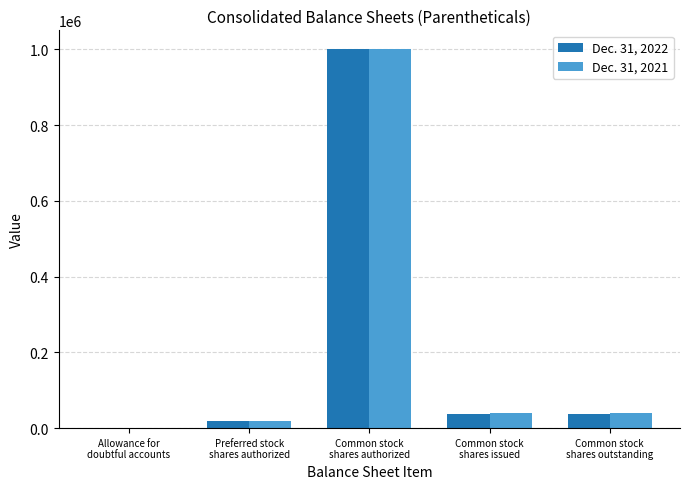

At which category does the chart reach its peak across all series?

Common stock
shares authorized